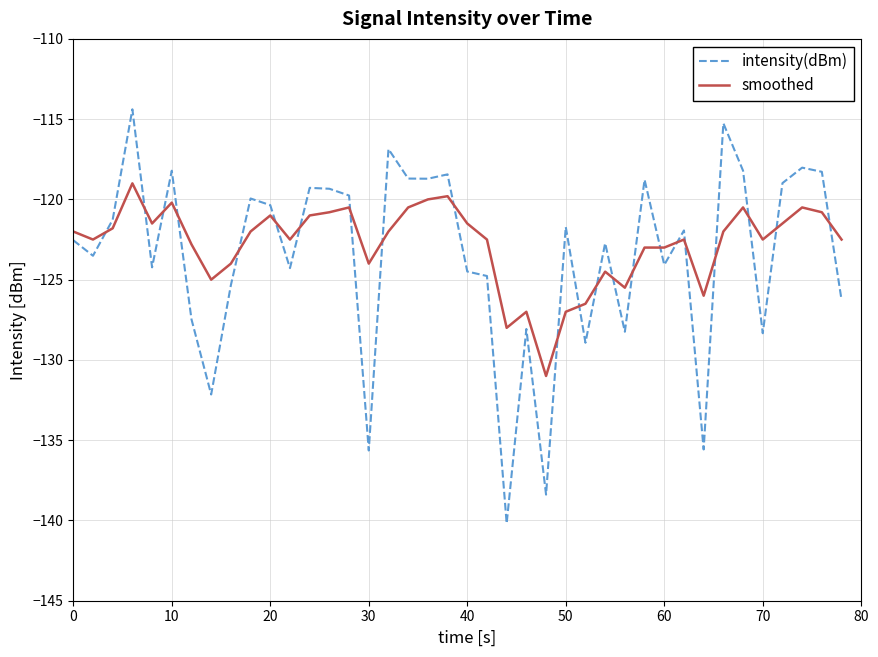

Which series has the widest spread of values?

intensity(dBm)